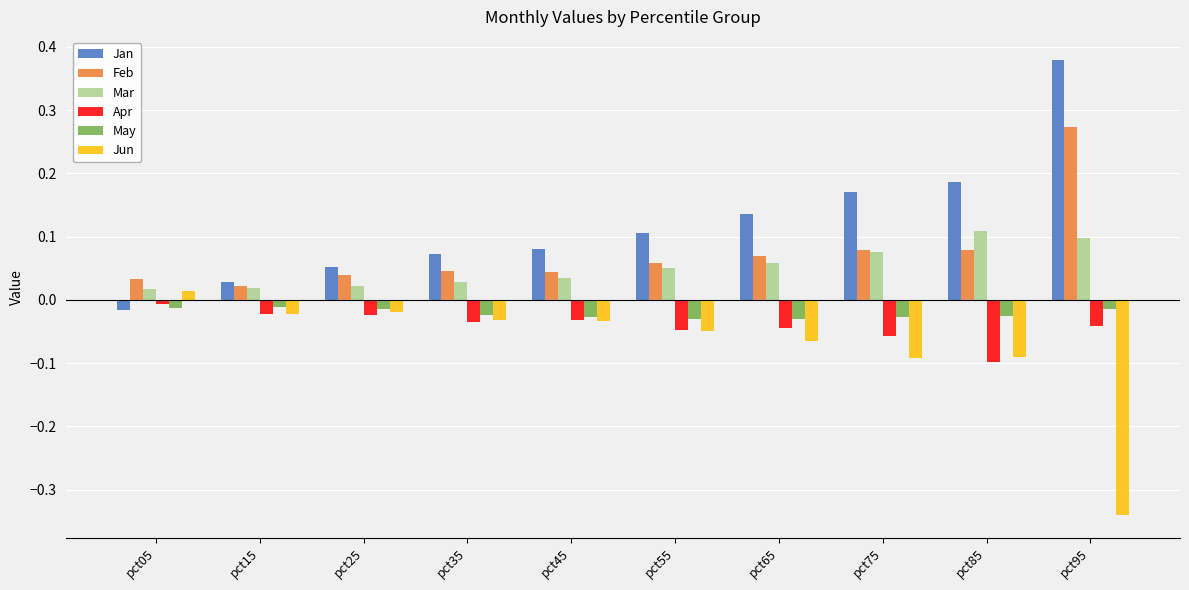

Does the chart contain any negative values?

Yes